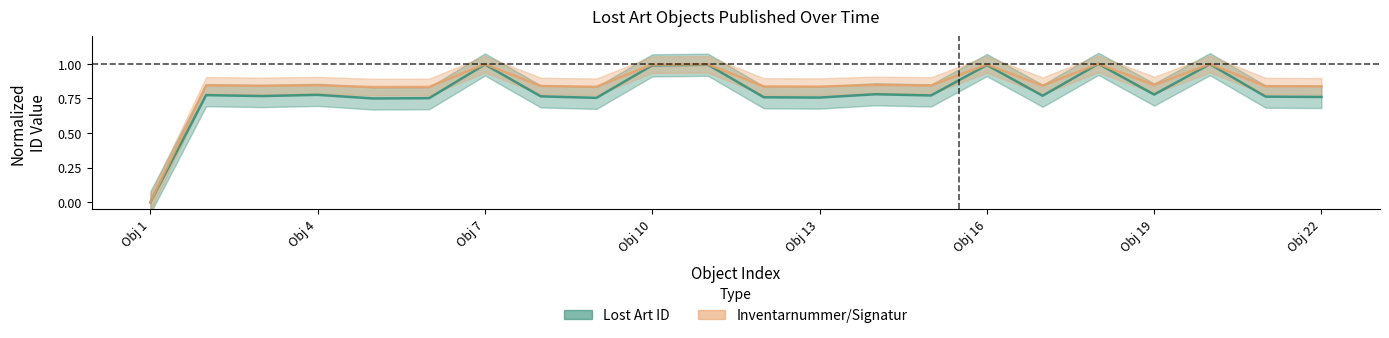

Which series has the largest range (max minus min)?

Lost Art ID